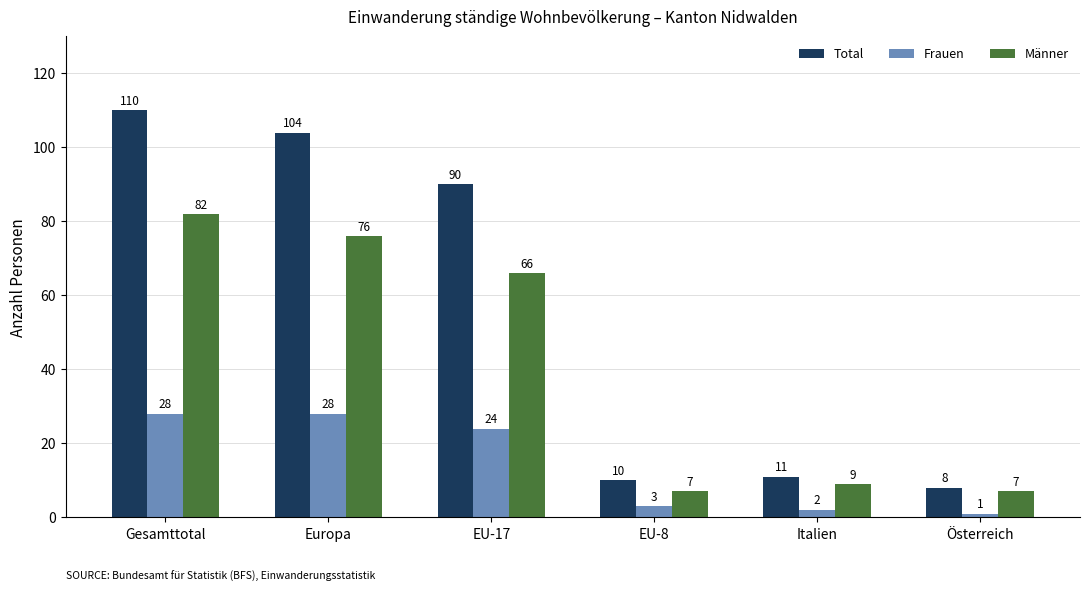

Reading right to left, list all the values displayed in this chart.

Total: Österreich=8	Italien=11	EU-8=10	EU-17=90	Europa=104	Gesamttotal=110
Frauen: Österreich=1	Italien=2	EU-8=3	EU-17=24	Europa=28	Gesamttotal=28
Männer: Österreich=7	Italien=9	EU-8=7	EU-17=66	Europa=76	Gesamttotal=82